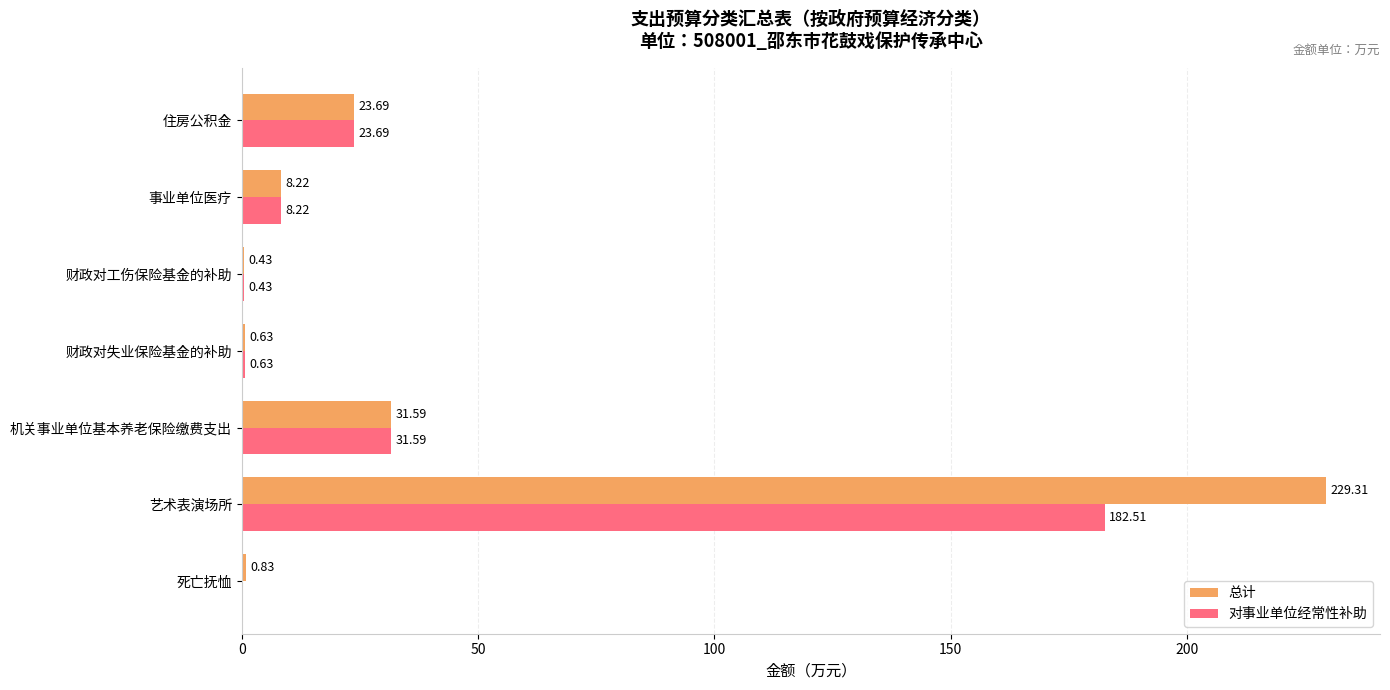

What is the highest value of the 对事业单位经常性补助 series?

182.5